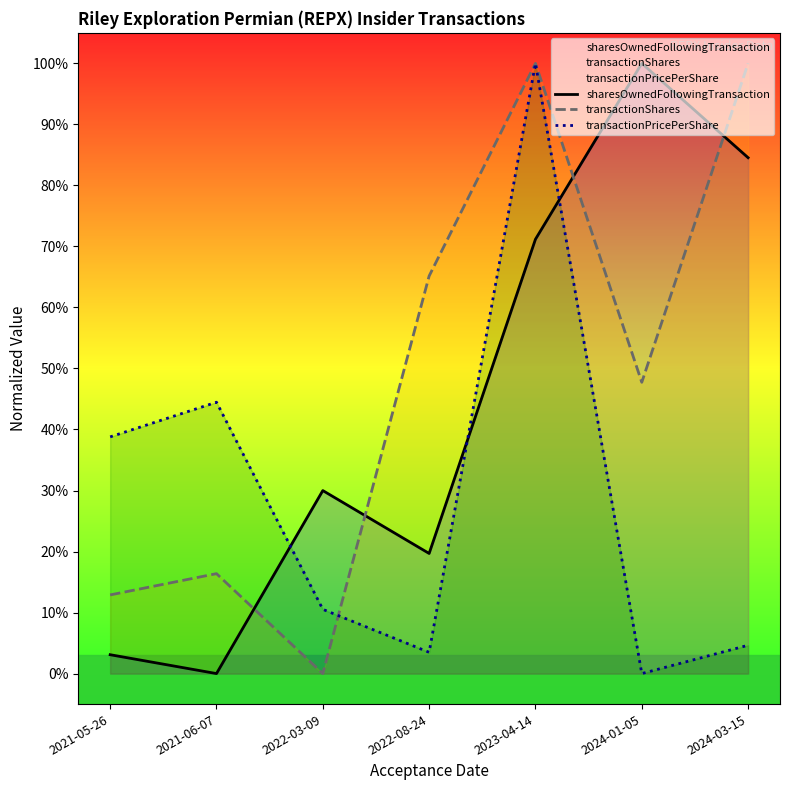

In sharesOwnedFollowingTransaction, how many points are lower than both neighbors (excluding endpoints)?

2